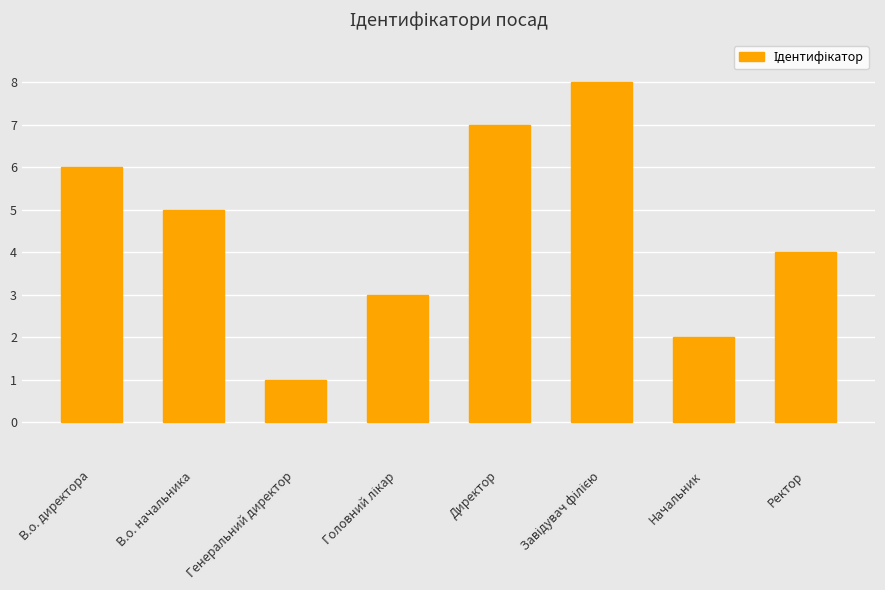

Reading left to right, extract all data points from this chart.

6	5	1	3	7	8	2	4